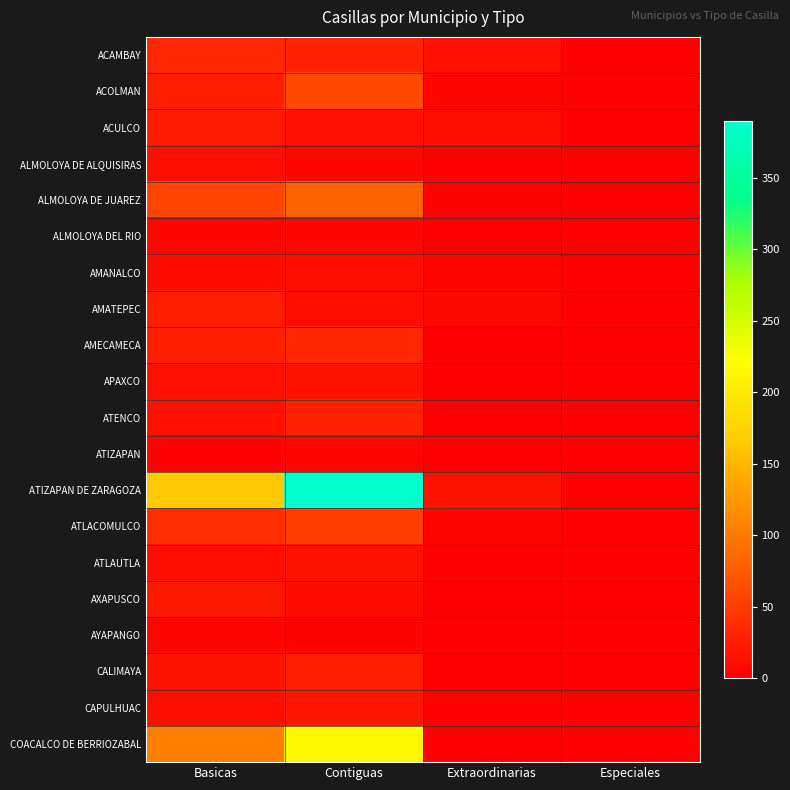

Reading left to right, extract all data points from this chart.

ACAMBAY: Basicas=32	Contiguas=28	Extraordinarias=15	Especiales=0
ACOLMAN: Basicas=26	Contiguas=60	Extraordinarias=5	Especiales=0
ACULCO: Basicas=23	Contiguas=14	Extraordinarias=11	Especiales=0
ALMOLOYA DE ALQUISIRAS: Basicas=12	Contiguas=7	Extraordinarias=3	Especiales=0
ALMOLOYA DE JUAREZ: Basicas=57	Contiguas=82	Extraordinarias=4	Especiales=1
ALMOLOYA DEL RIO: Basicas=5	Contiguas=7	Extraordinarias=0	Especiales=0
AMANALCO: Basicas=10	Contiguas=11	Extraordinarias=5	Especiales=0
AMATEPEC: Basicas=27	Contiguas=12	Extraordinarias=9	Especiales=0
AMECAMECA: Basicas=26	Contiguas=33	Extraordinarias=1	Especiales=1
APAXCO: Basicas=14	Contiguas=16	Extraordinarias=0	Especiales=0
ATENCO: Basicas=14	Contiguas=28	Extraordinarias=1	Especiales=0
ATIZAPAN: Basicas=3	Contiguas=5	Extraordinarias=1	Especiales=0
ATIZAPAN DE ZARAGOZA: Basicas=167	Contiguas=390	Extraordinarias=16	Especiales=1
ATLACOMULCO: Basicas=39	Contiguas=52	Extraordinarias=7	Especiales=1
ATLAUTLA: Basicas=13	Contiguas=16	Extraordinarias=1	Especiales=0
AXAPUSCO: Basicas=20	Contiguas=10	Extraordinarias=0	Especiales=0
AYAPANGO: Basicas=5	Contiguas=4	Extraordinarias=0	Especiales=0
CALIMAYA: Basicas=16	Contiguas=26	Extraordinarias=0	Especiales=1
CAPULHUAC: Basicas=12	Contiguas=19	Extraordinarias=2	Especiales=0
COACALCO DE BERRIOZABAL: Basicas=106	Contiguas=216	Extraordinarias=0	Especiales=2